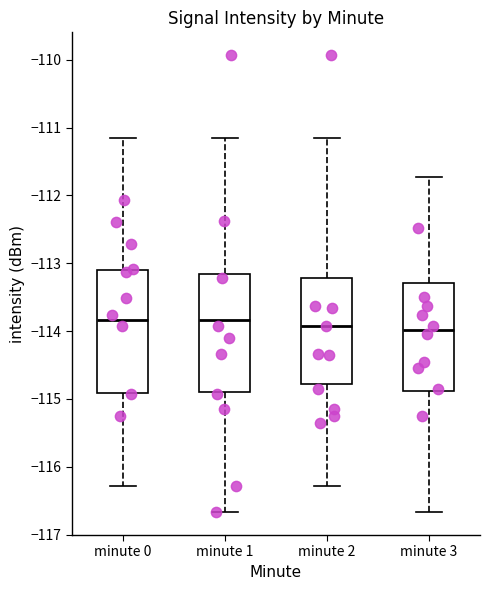

Reading left to right, transcribe this box plot: for each box, give where its median line is, the range the box spans, and where its two whiskers end, as read against the y-axis. The values are not printed on the chart, so give them approximately, as read against the axis.

minute 0: median -113.8, box -114.9 to -113.1, whiskers -116.3 to -111.2
minute 1: median -113.8, box -114.9 to -113.2, whiskers -116.7 to -111.2
minute 2: median -113.9, box -114.8 to -113.2, whiskers -116.3 to -111.2
minute 3: median -114.0, box -114.9 to -113.3, whiskers -116.7 to -111.7